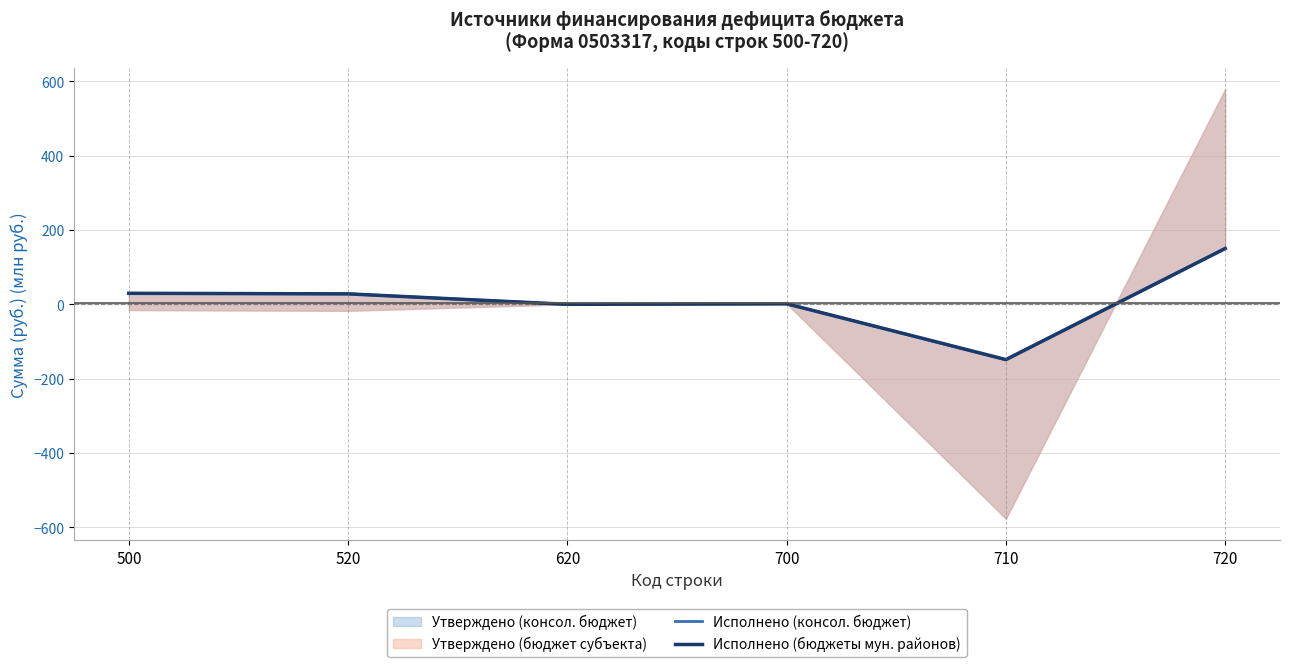

What is the difference between the second highest and minimum values in the Исполнено (бюджеты мун. районов) series?

178.3